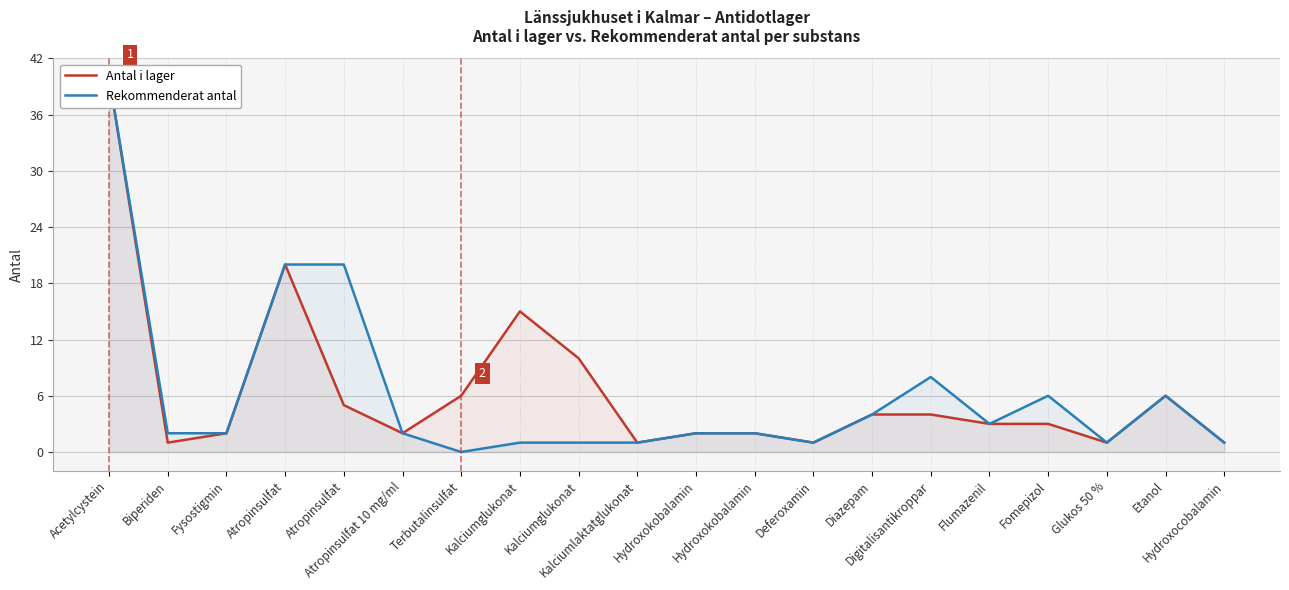

Which series has the largest total across all categories?

Antal i lager